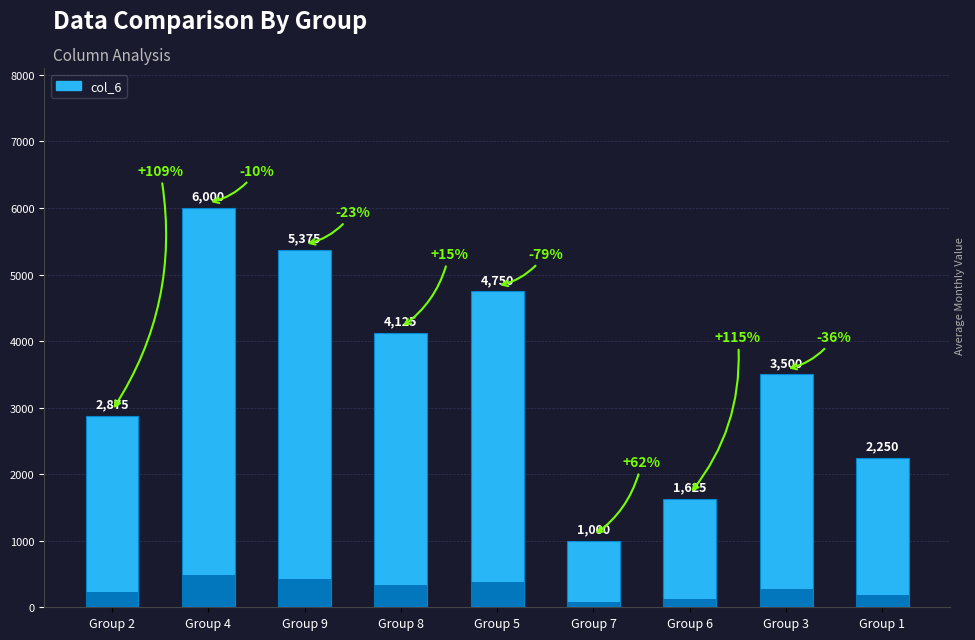

The value at Group 9 is 8123. True or false?

False